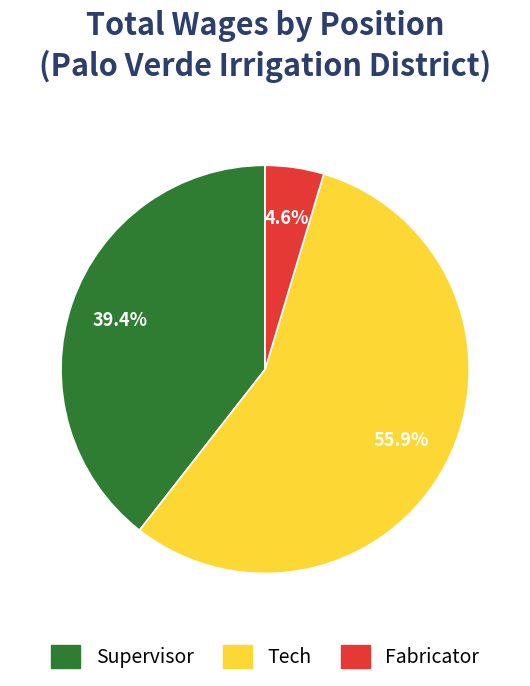

Is there any slice that represents more than half of the pie?

Yes